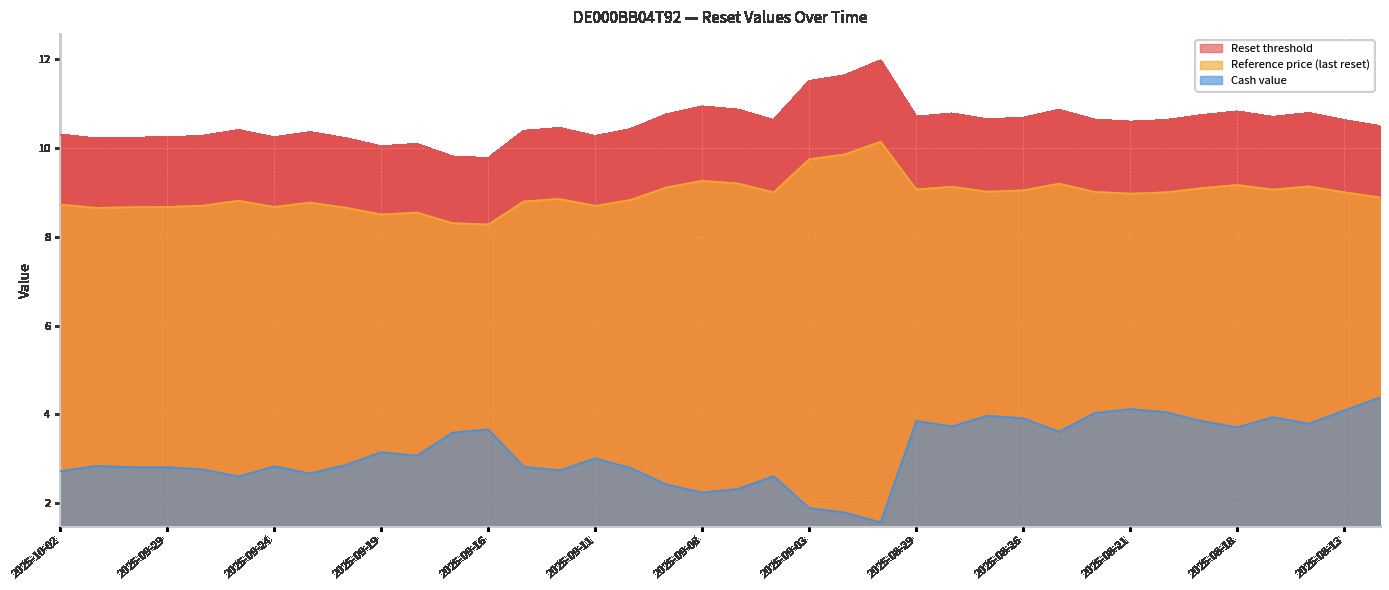

True or false: Reference price (last reset) and Reset threshold cross at least once.

False